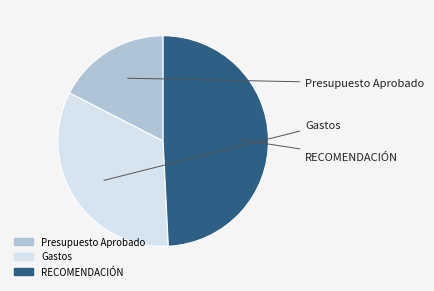

True or false: Presupuesto Aprobado accounts for 25% of the total.

False